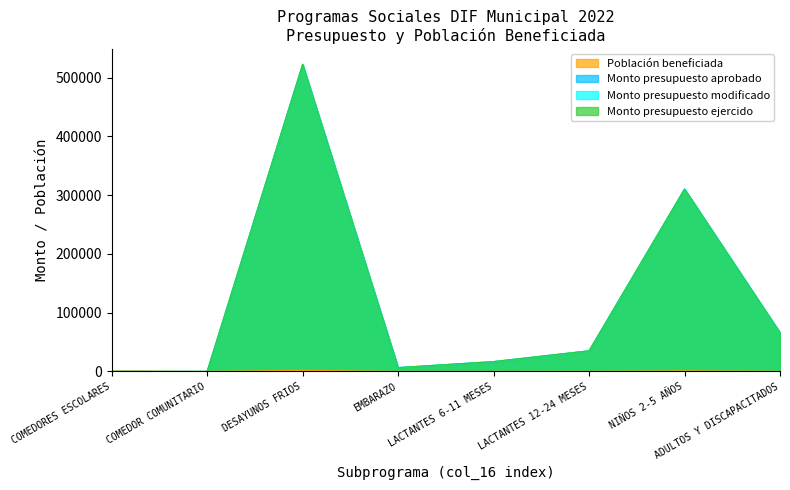

The Monto presupuesto aprobado series shows 179395 at COMEDORES ESCOLARES. True or false?

False